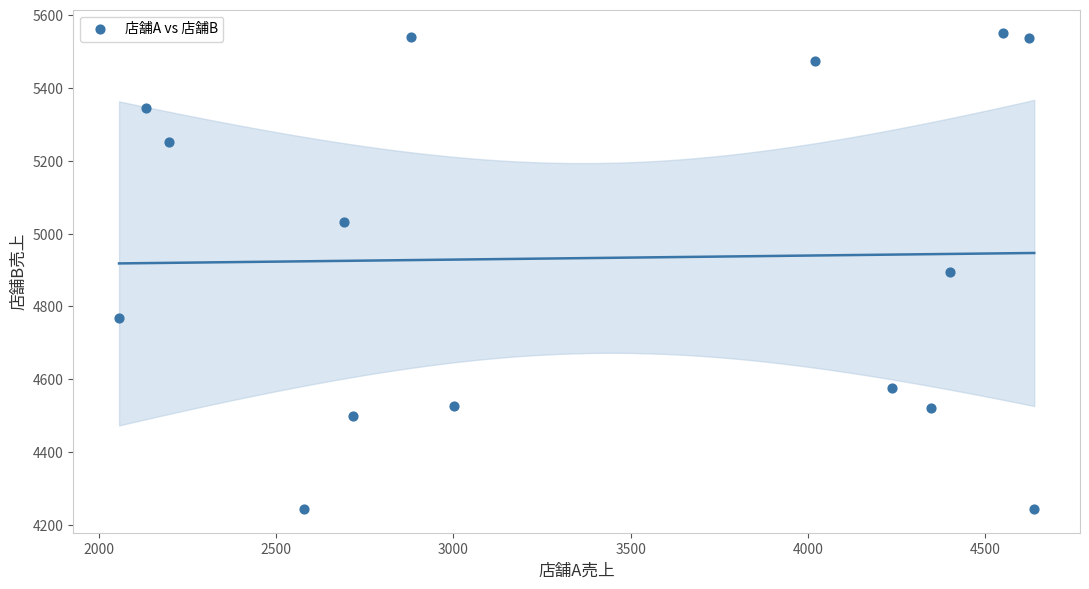

What is the range of X values (max minus min)?

2581